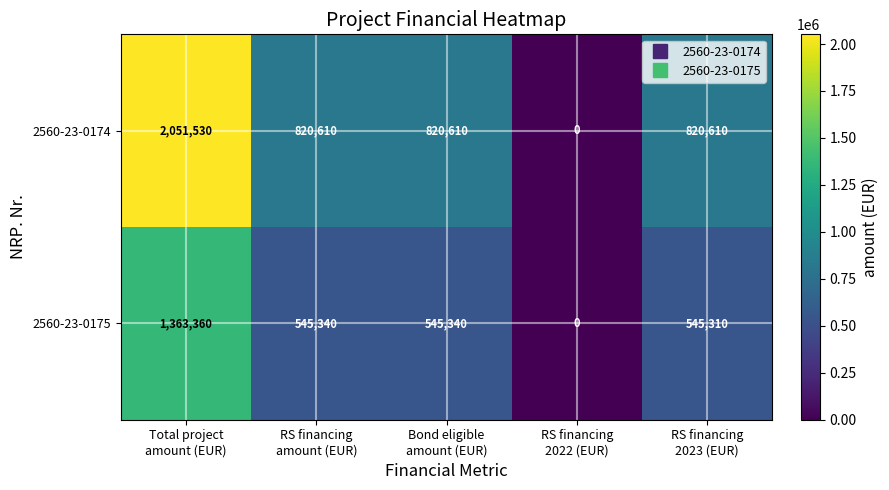

What is the highest value of the 2560-23-0174 series?

2051530